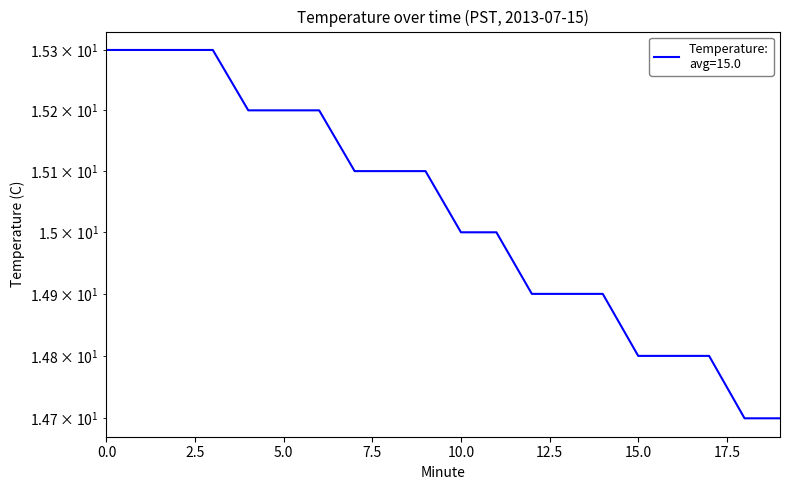

What is the approximate value at 0?

15.3